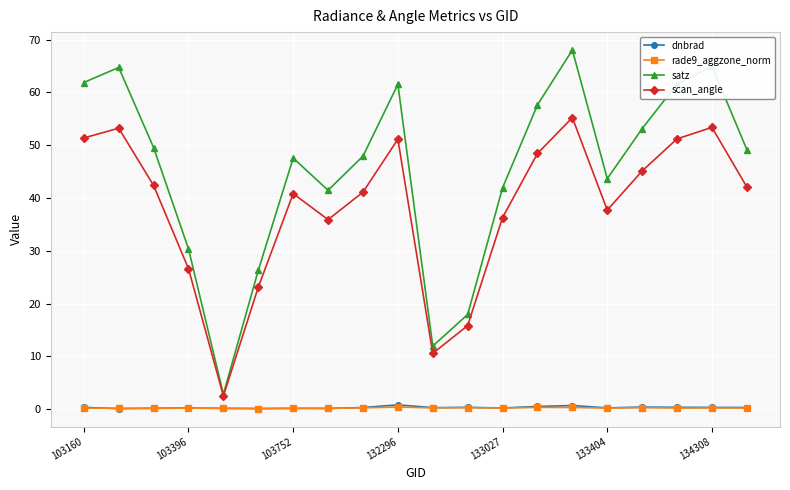

True or false: rade9_aggzone_norm and scan_angle cross at least once.

False